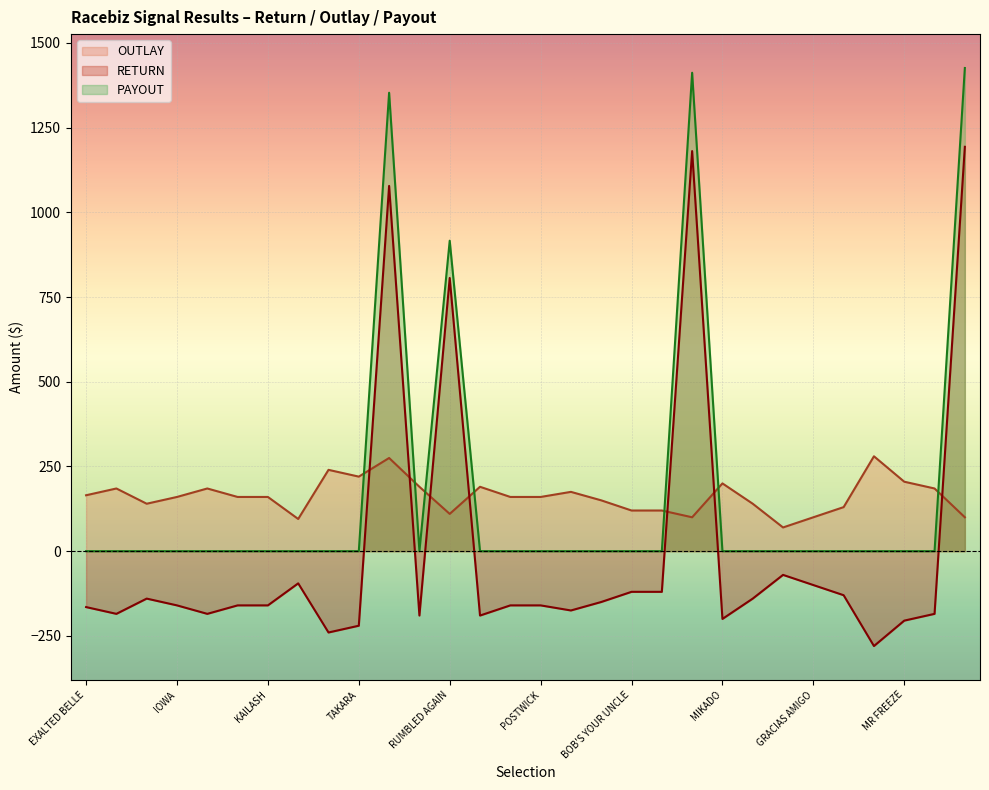

At which category does the chart reach its minimum across all series?

SEONEE